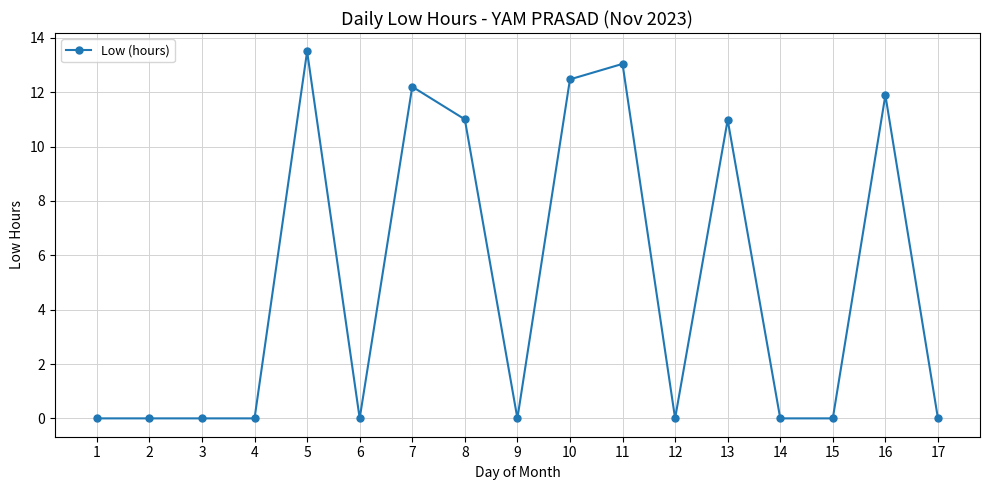

Is it true that the value at 11 is 21.2?

False